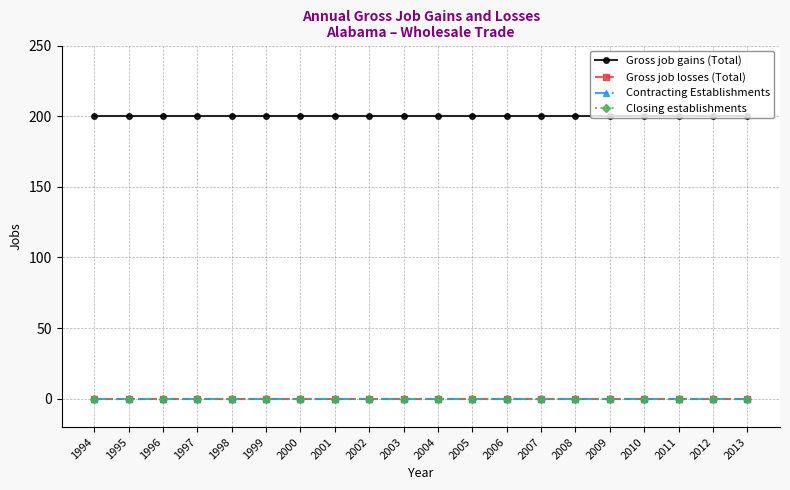

Which has a higher value, 2001 or 1995?

2001